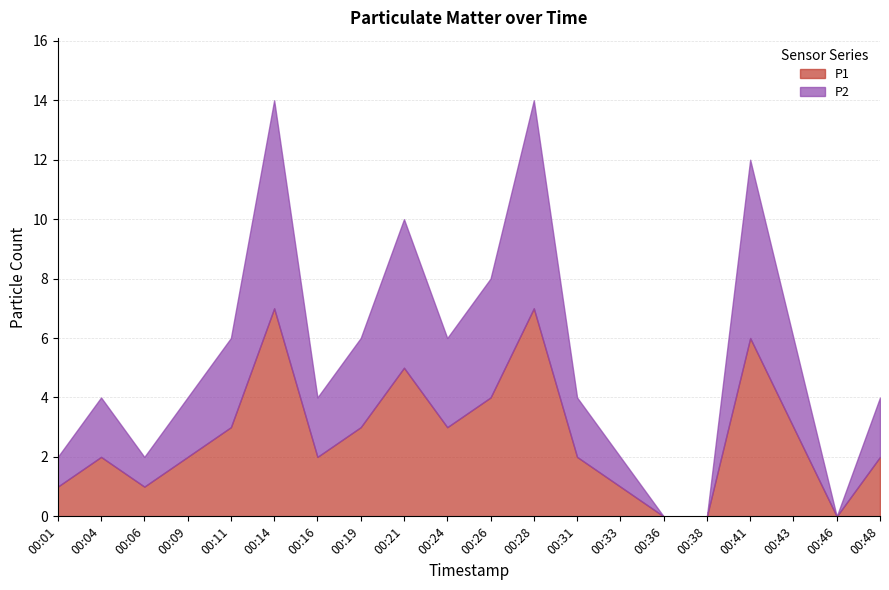

Reading left to right, list all the values displayed in this chart.

P1: 1	2	1	2	3	7	2	3	5	3	4	7	2	1	0	0	6	3	0	2
P2: 1	2	1	2	3	7	2	3	5	3	4	7	2	1	0	0	6	3	0	2